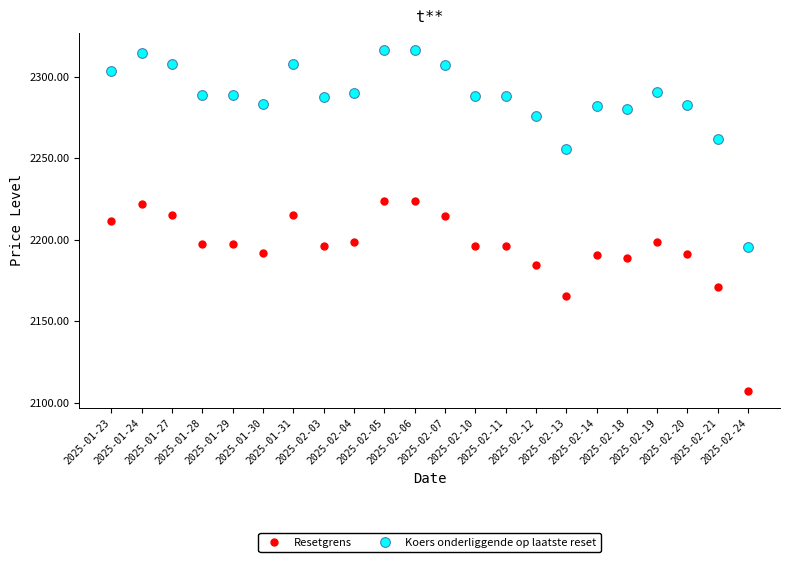

Does the chart display data point markers on the line(s)?

Yes